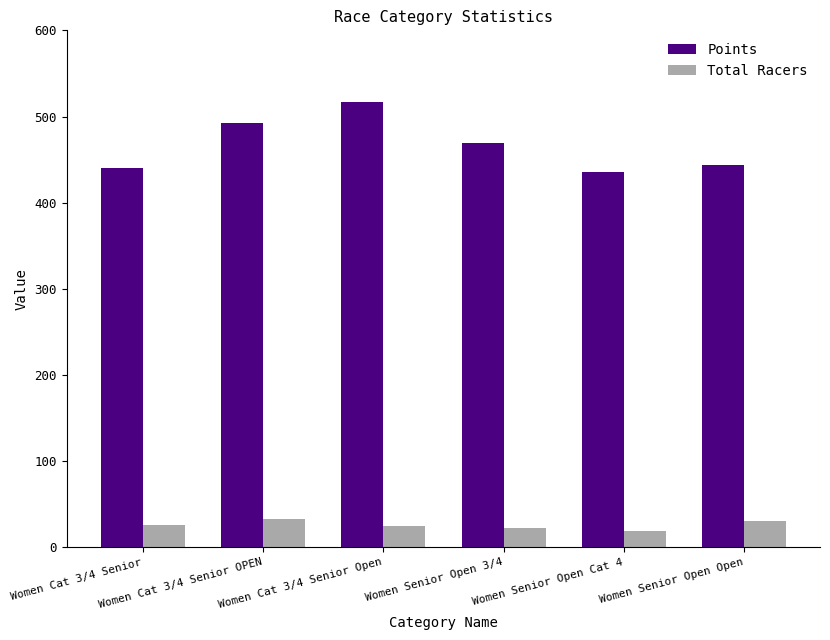

What is the label of the 5th bar from the right?

Women Cat 3/4 Senior OPEN